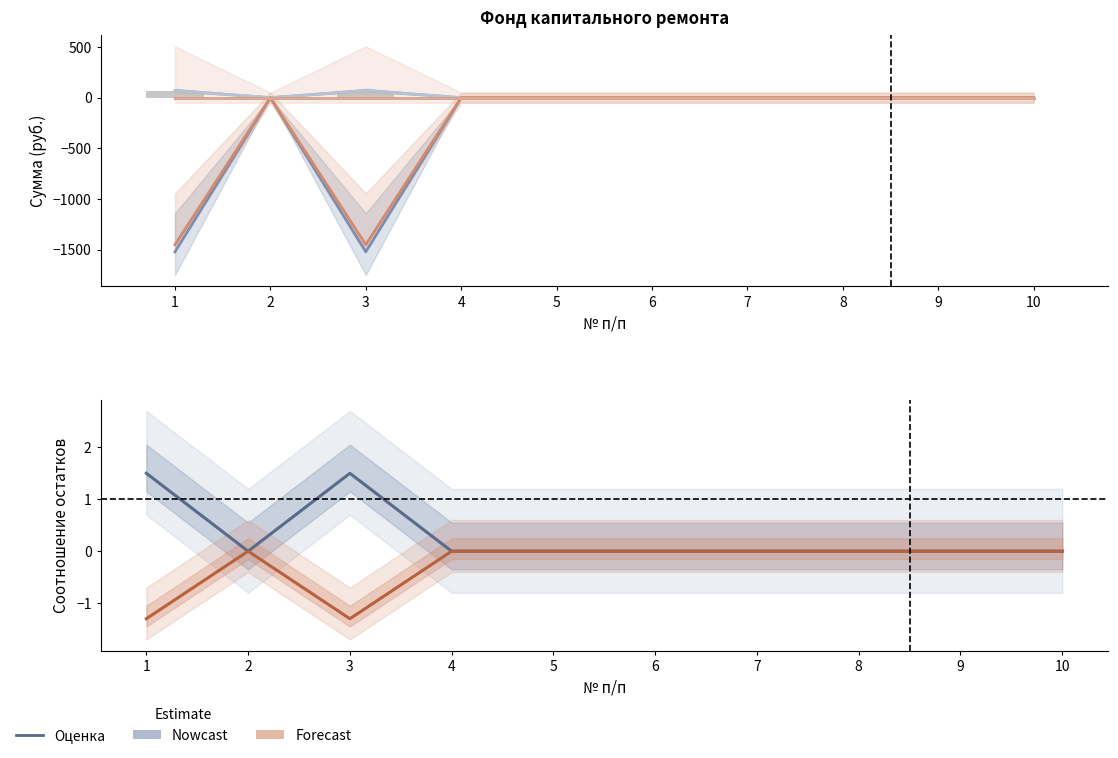

The value of Взносов at 2 is -36.9. True or false?

False